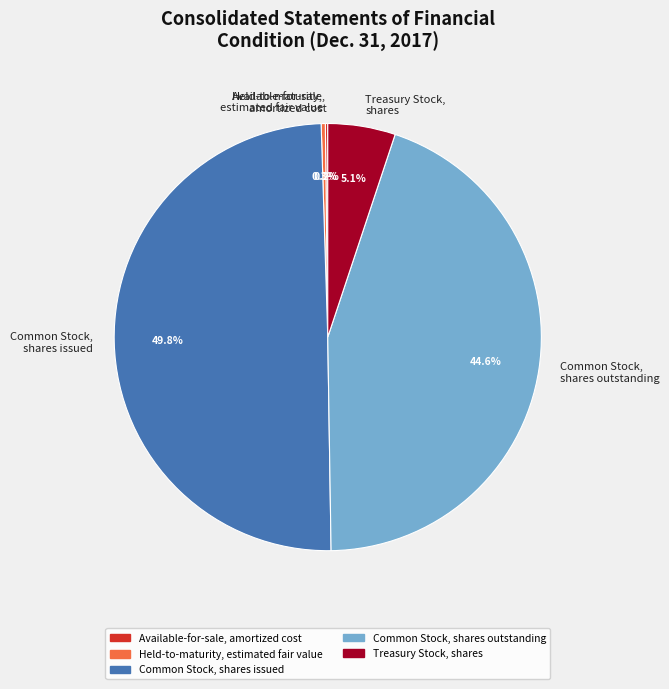

Which category has the biggest portion of the pie?

Common Stock, shares issued